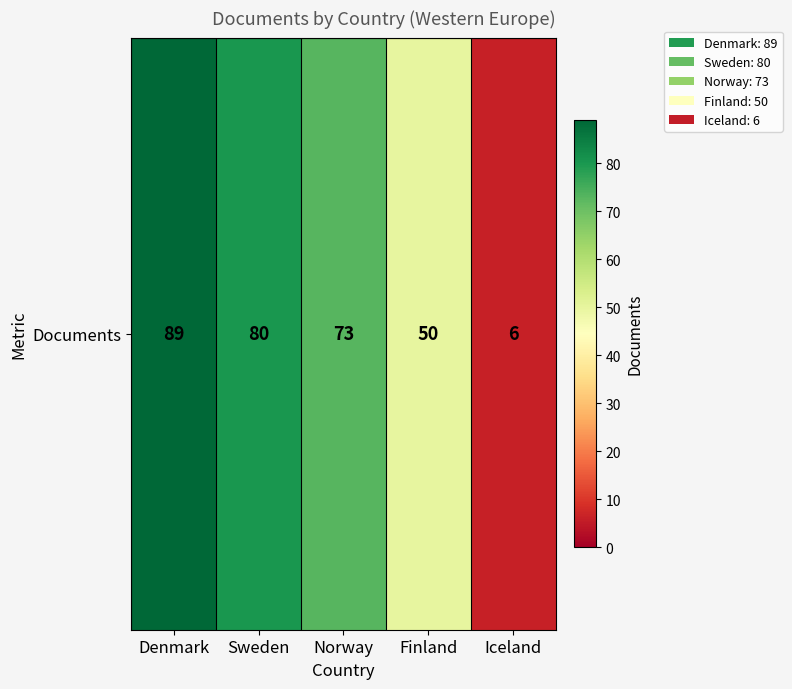

How many data points does each series have?

5